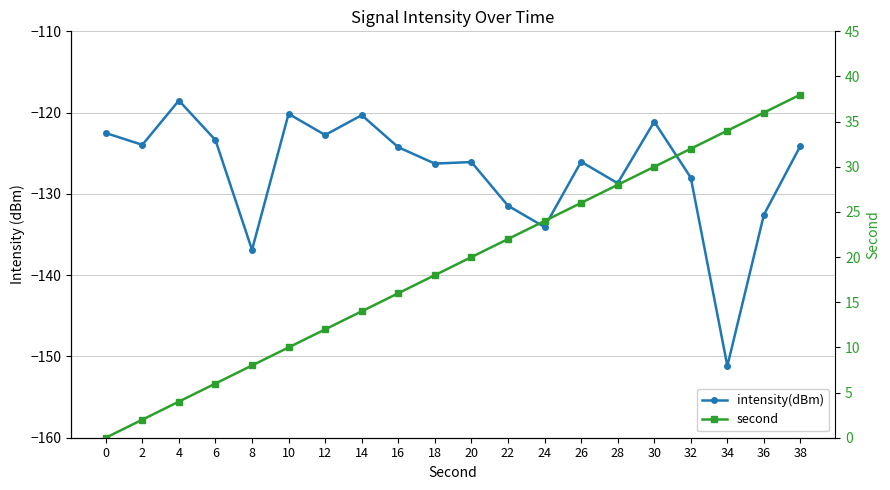

Does the chart display data point markers on the line(s)?

Yes